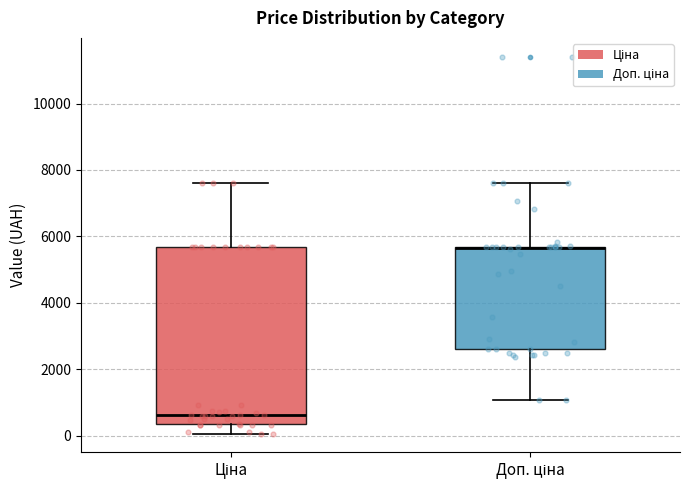

Which box is the tallest, from its lower edge to its upper edge?

Ціна